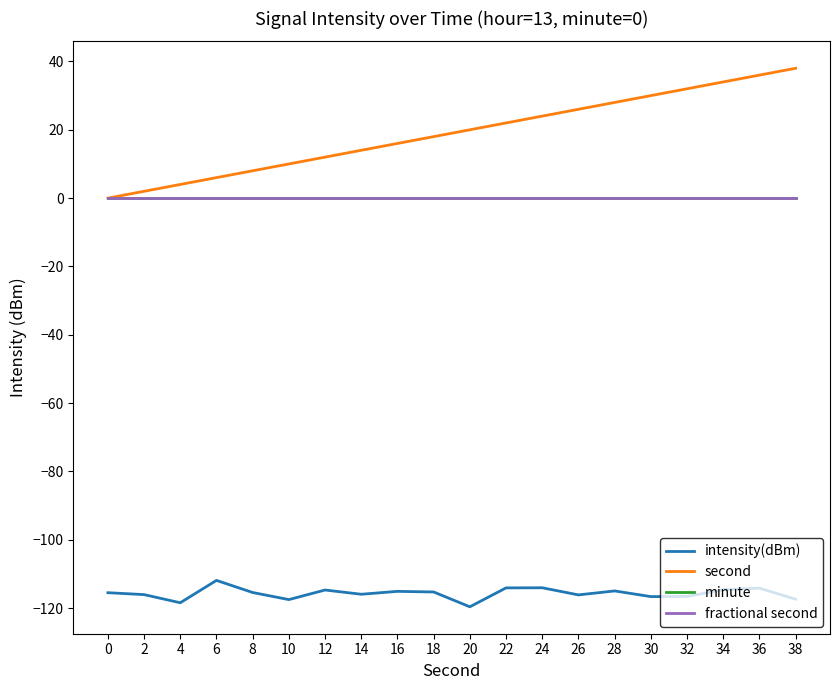

True or false: minute has more than 1 interior local peaks.

False